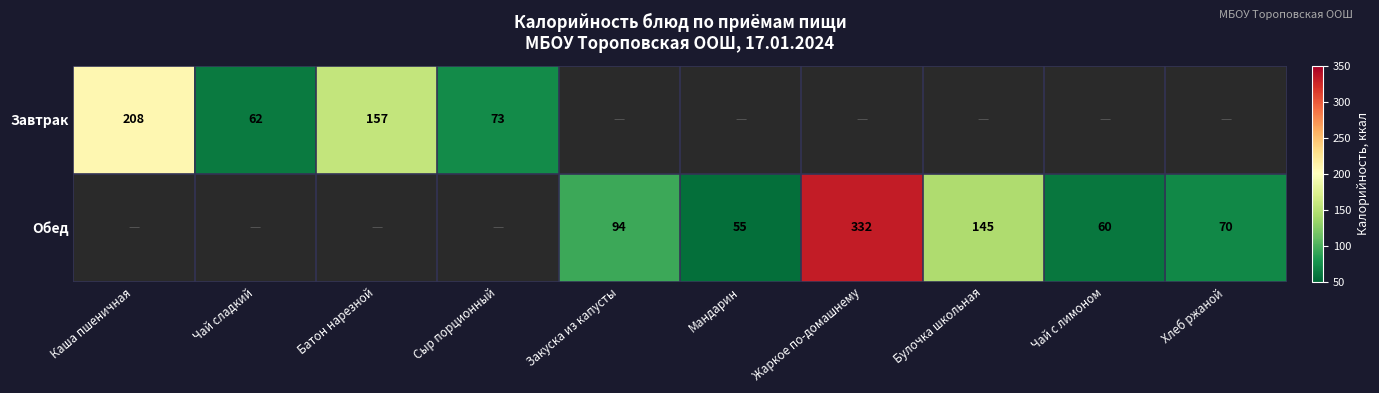

True or false: Завтрак has a value of 62 at Чай сладкий.

True